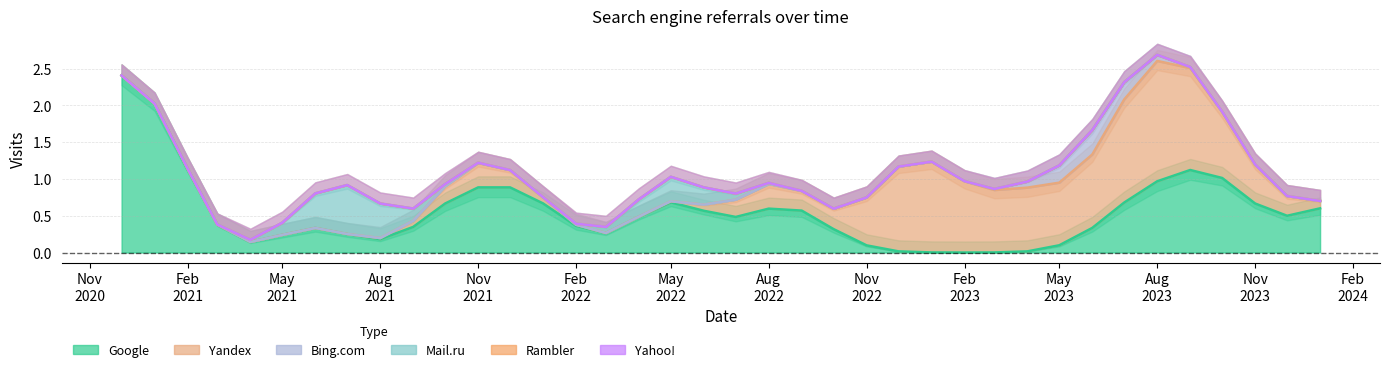

List the series in order of their peak value, lowest first.

Rambler, Yahoo!, Yandex, Bing.com, Mail.ru, Google